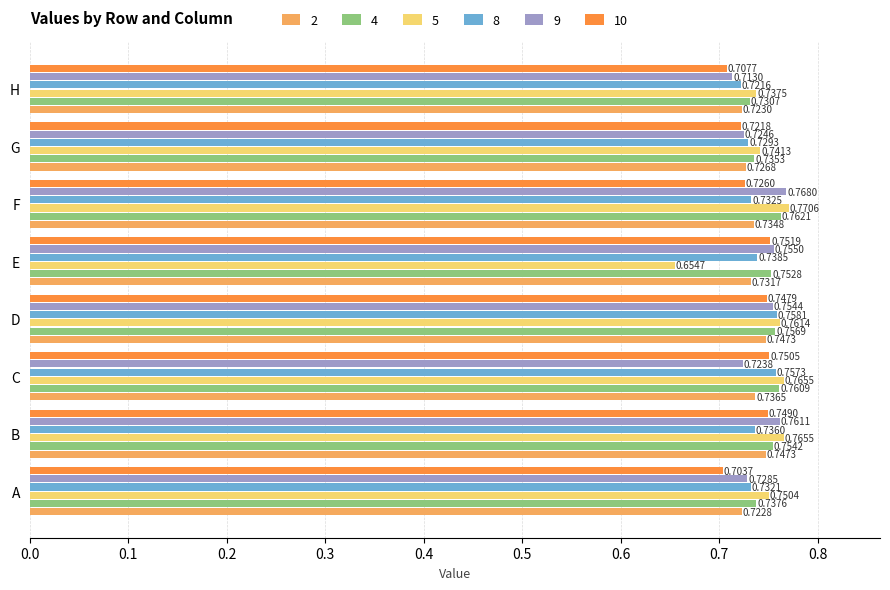

The 5 series shows 0.5 at B. True or false?

False